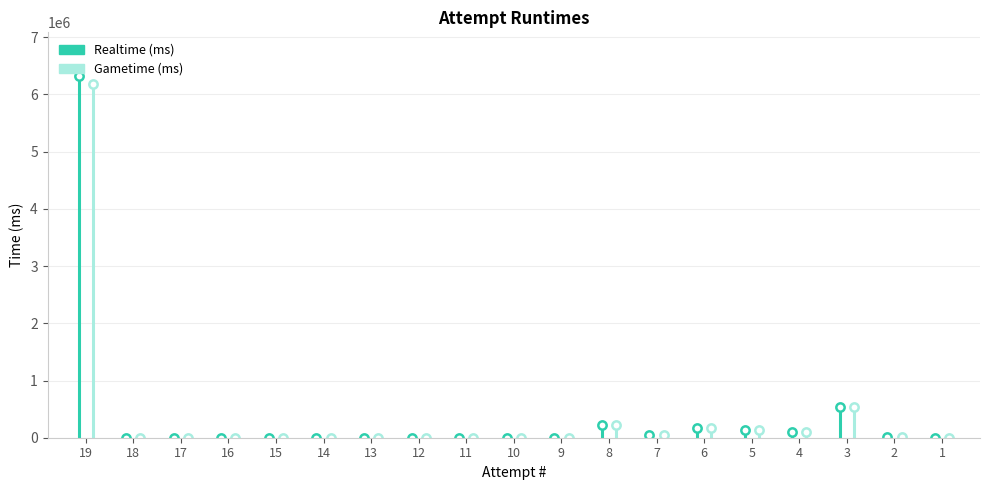

What is the sum of all Realtime (ms) values?

7540729